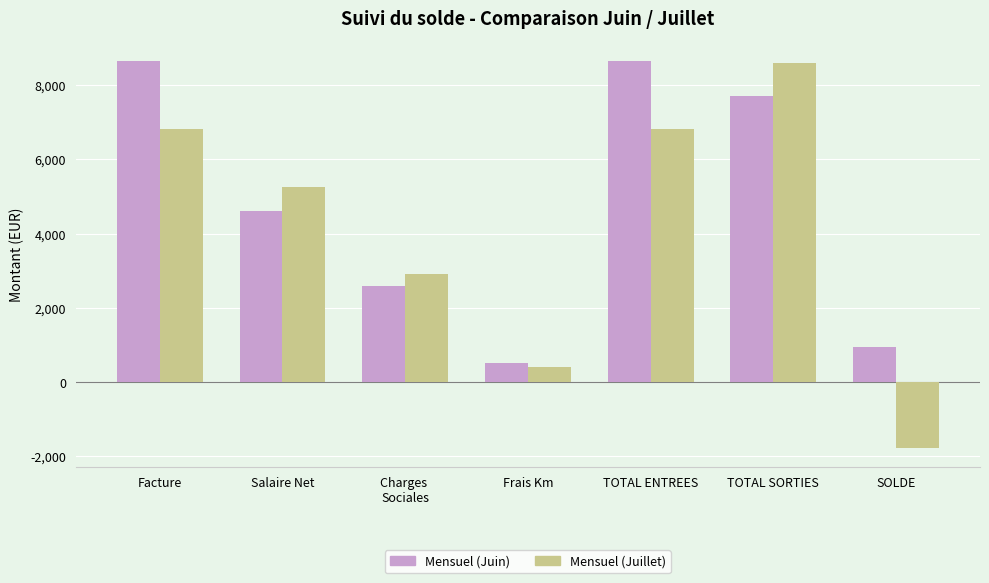

Which series has the widest spread of values?

Mensuel (Juillet)